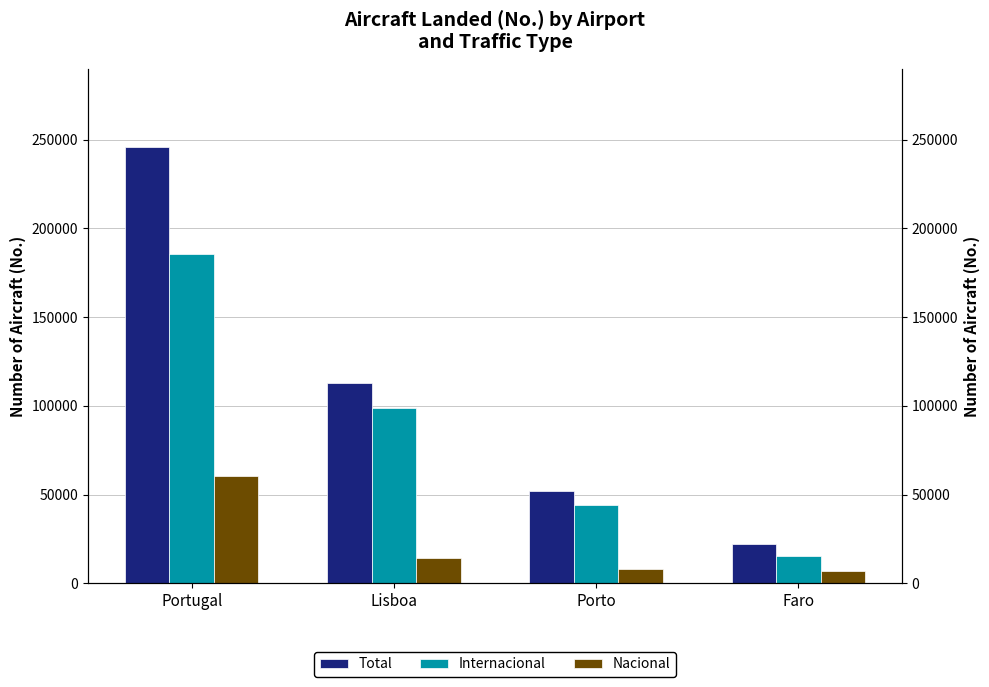

Which category has the lowest value in the Total series?

Faro